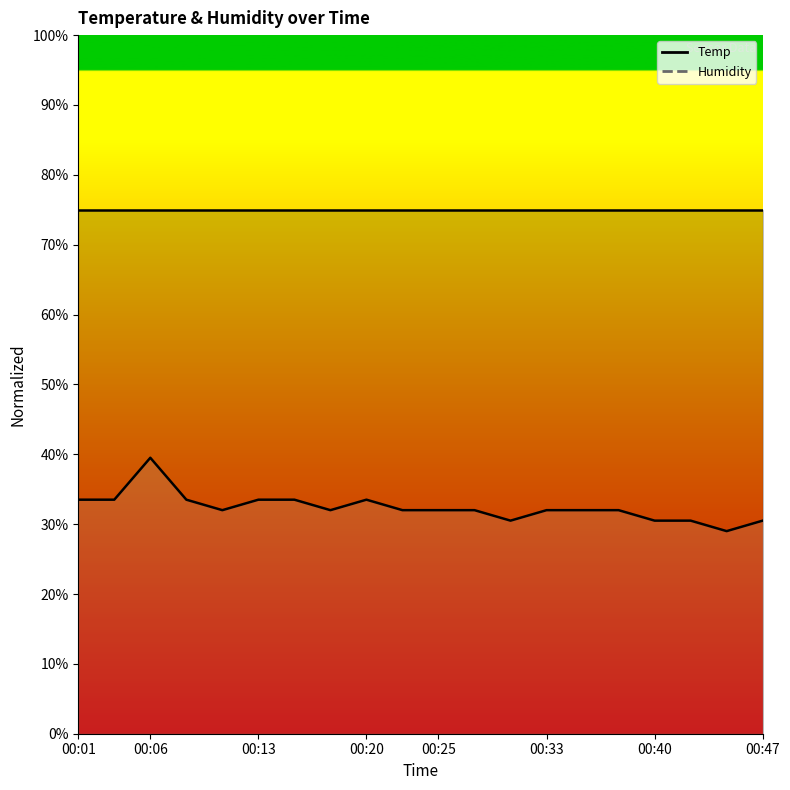

The chart shows a value of 49.0 at 00:25. True or false?

False